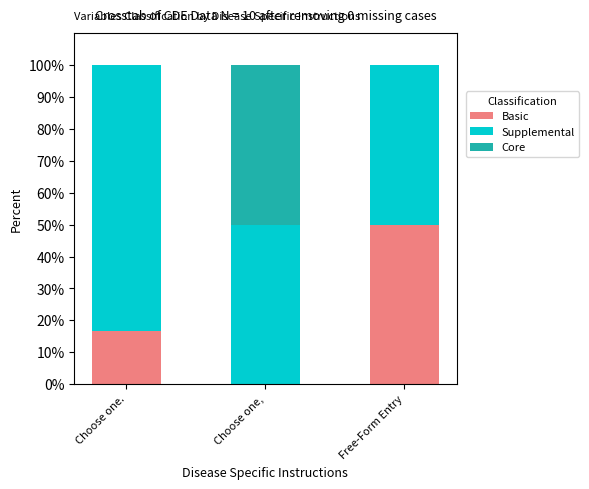

What is the difference between the Basic values at Free-Form Entry and Choose one.?

33.3